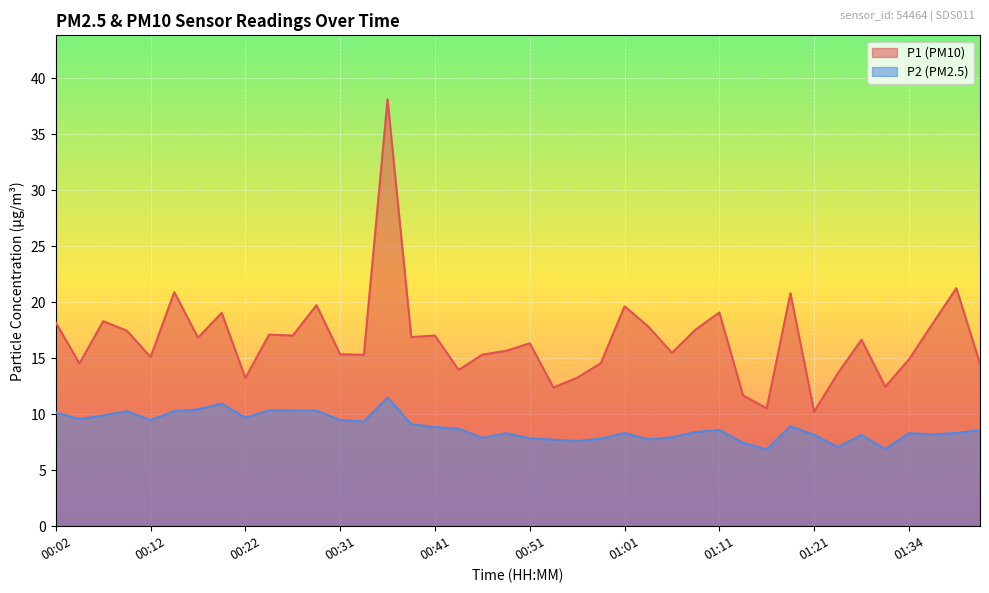

True or false: P2 and P1 cross at least once.

False